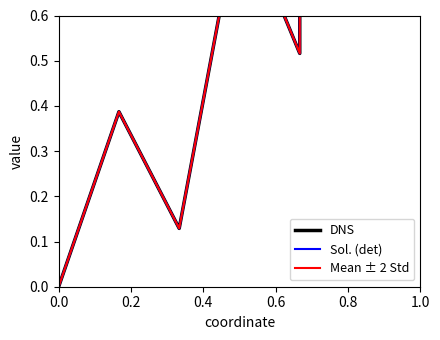

At how many categories does at least one series exceed 0?

6